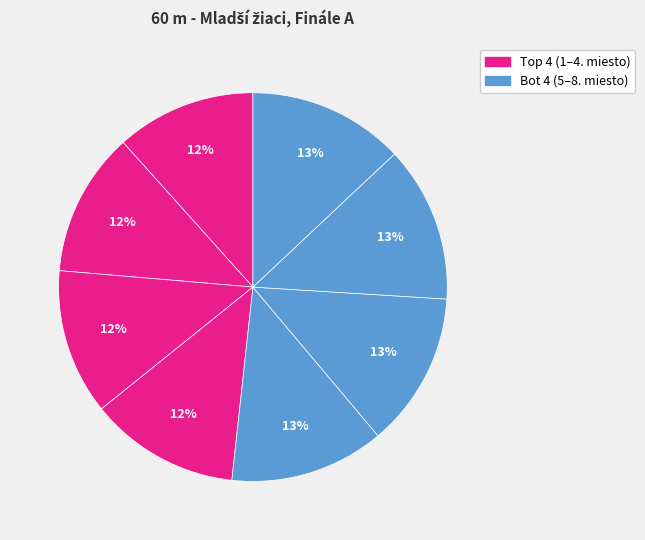

Count the number of slices in the pie.

8